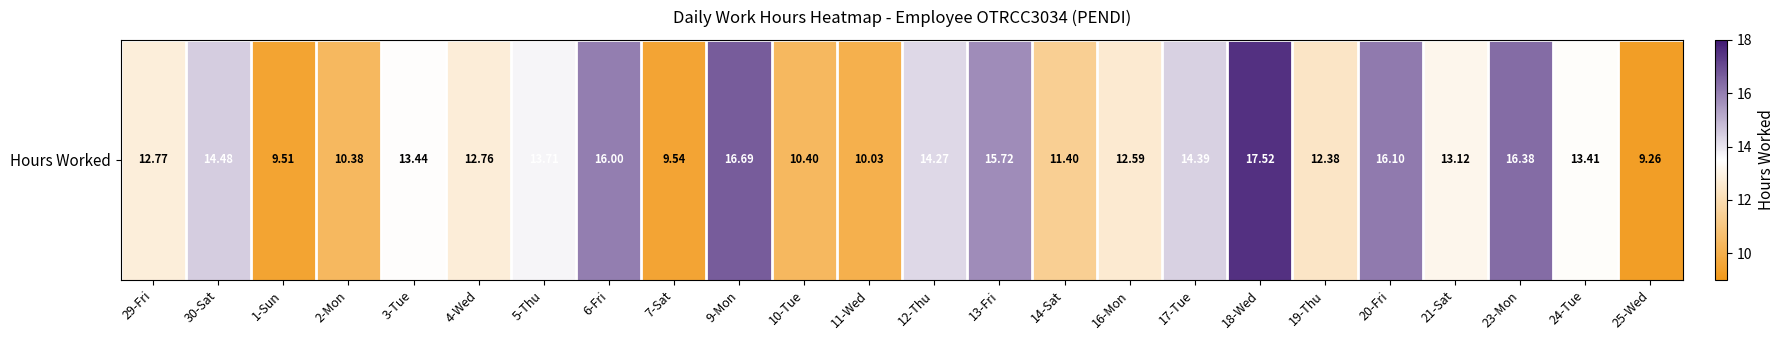

True or false: the data shows 7.4 at 4-Wed.

False